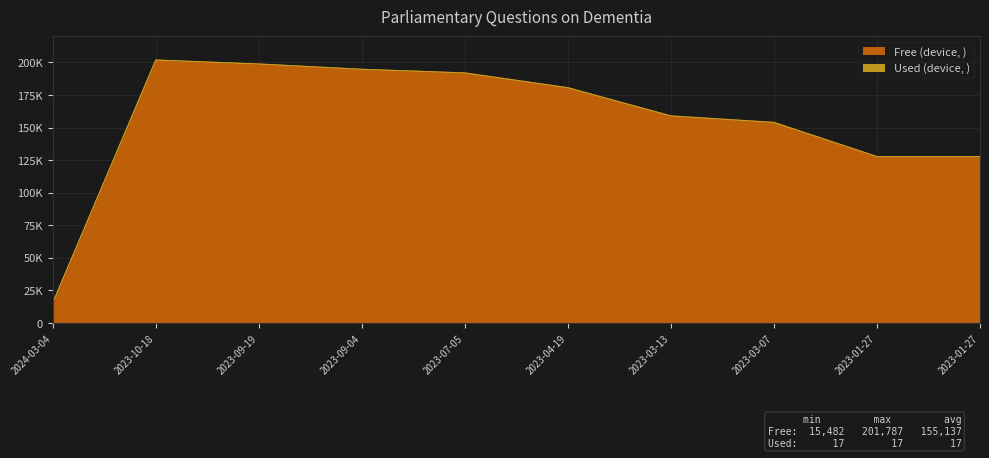

How many interior local peaks (higher than both neighbors) does the data have?

1